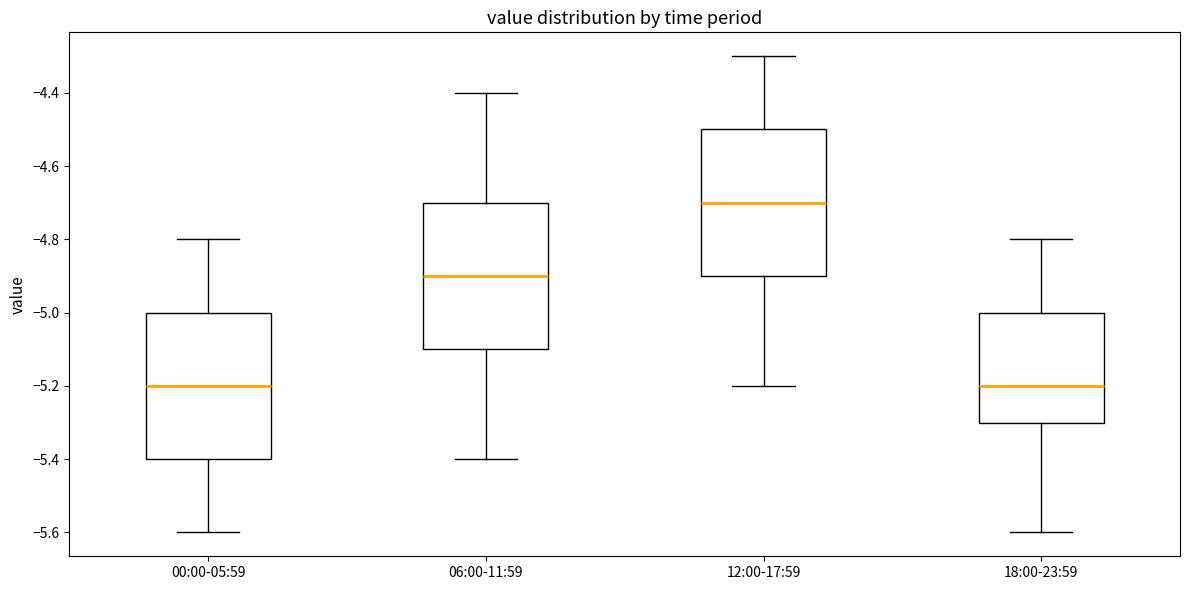

Reading left to right, read every box against the y-axis: the position of its median line, the range the box covers, and the ends of its whiskers. The values are not printed on the chart, so give them approximately, as read against the axis.

00:00-05:59: median -5.2, box -5.4 to -5.0, whiskers -5.6 to -4.8
06:00-11:59: median -4.9, box -5.1 to -4.7, whiskers -5.4 to -4.4
12:00-17:59: median -4.7, box -4.9 to -4.5, whiskers -5.2 to -4.3
18:00-23:59: median -5.2, box -5.3 to -5.0, whiskers -5.6 to -4.8